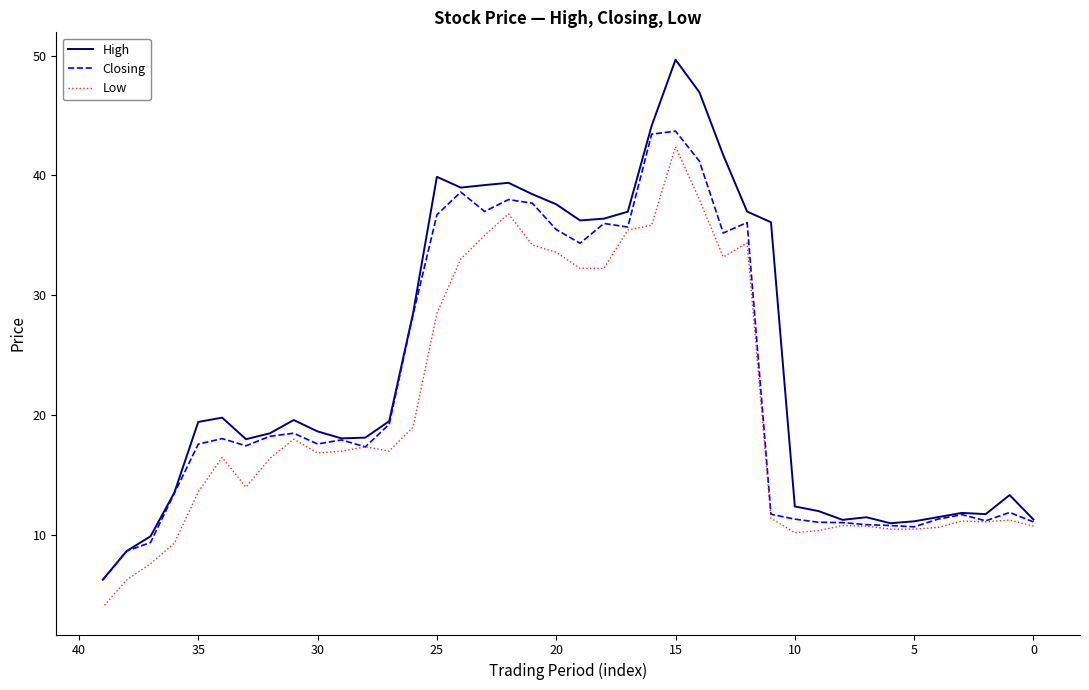

What is the sum of all Low values?

807.2